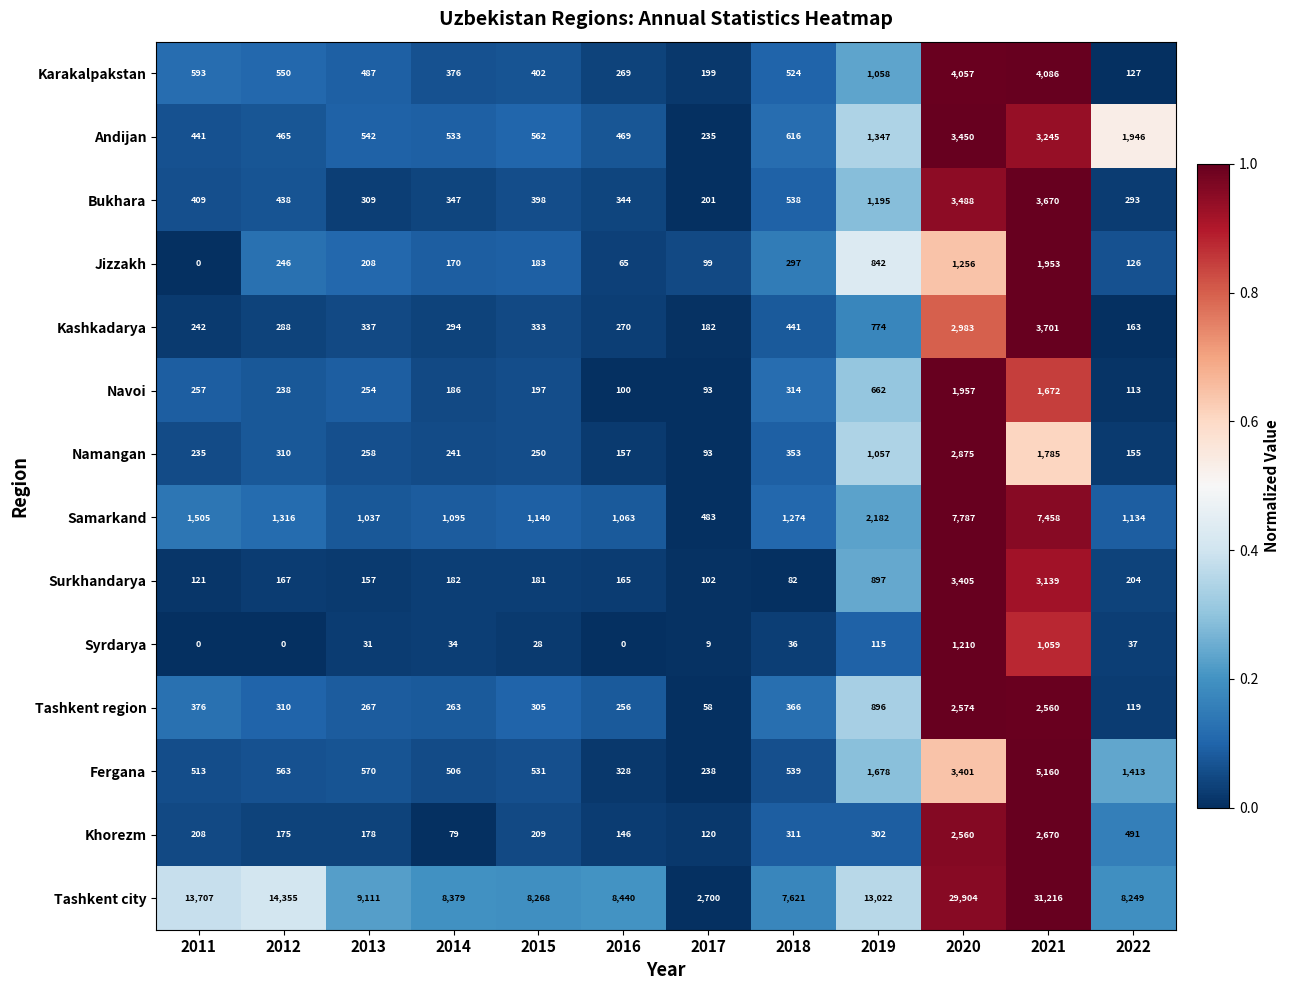

What is the difference between the second highest and minimum values in the Tashkent city series?

27204